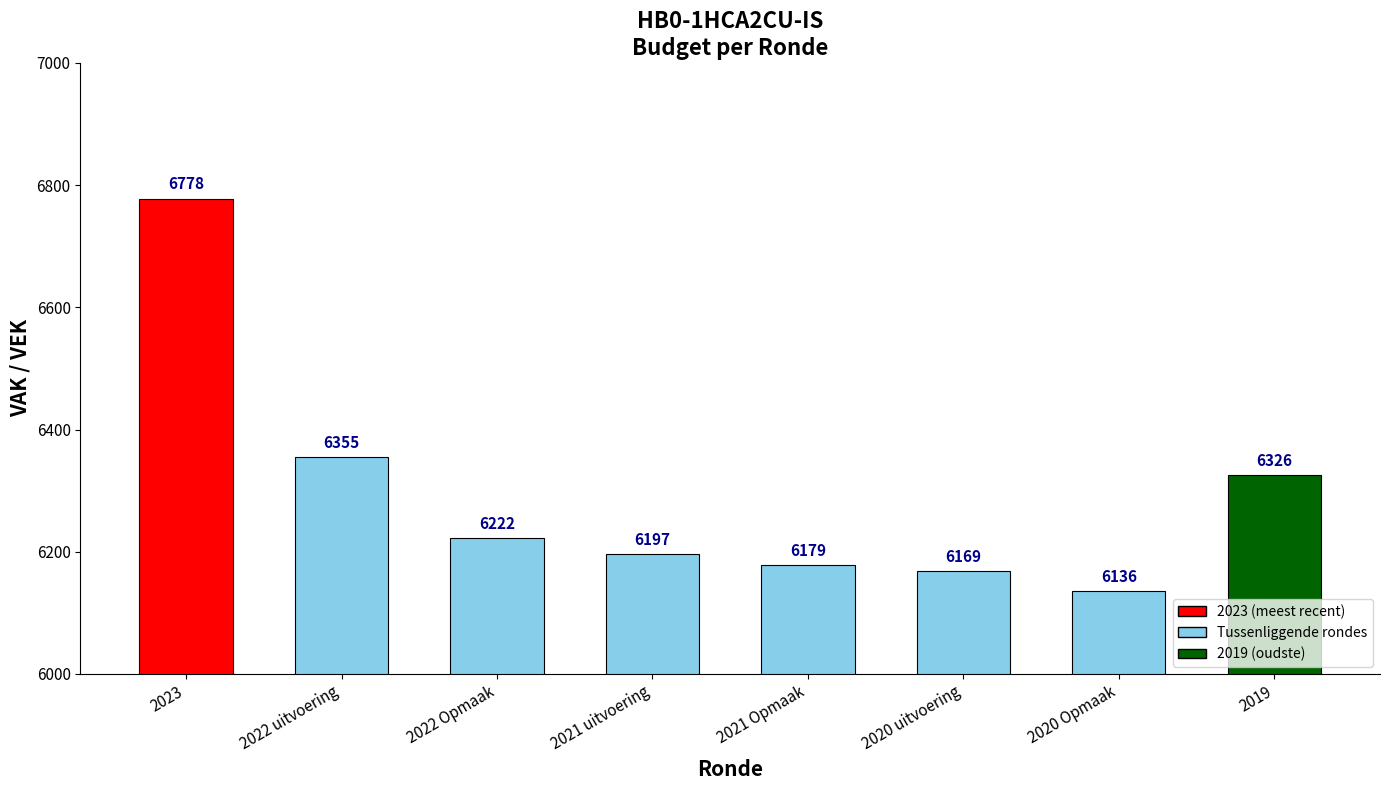

What is the maximum value shown in the chart?

6778